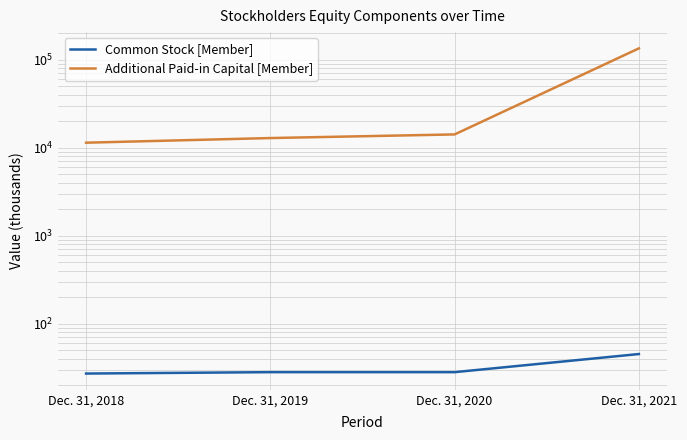

Where does the Common Stock [Member] series first go above 28?

Dec. 31, 2021